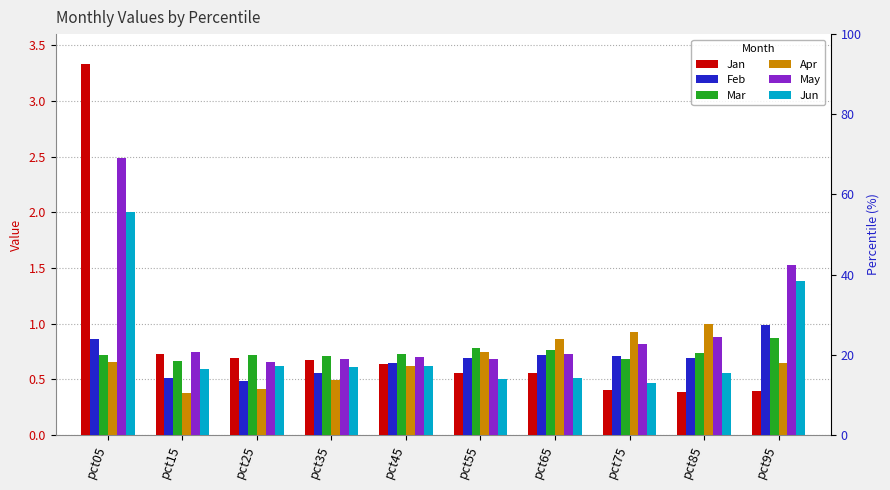

What is the difference between the maximum and minimum values in the Feb series?

0.5